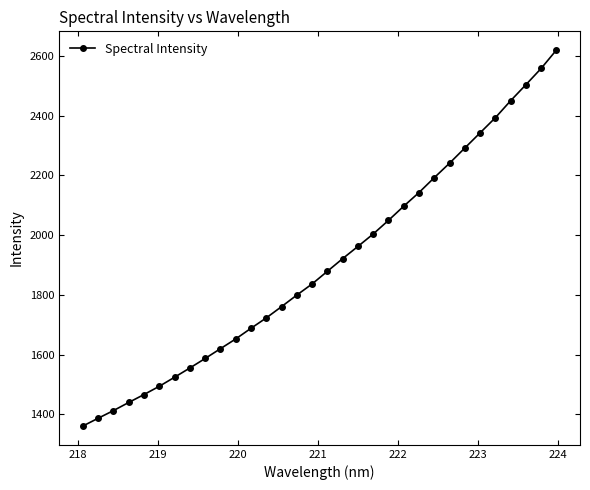

True or false: the data has more than 2 interior local peaks.

False